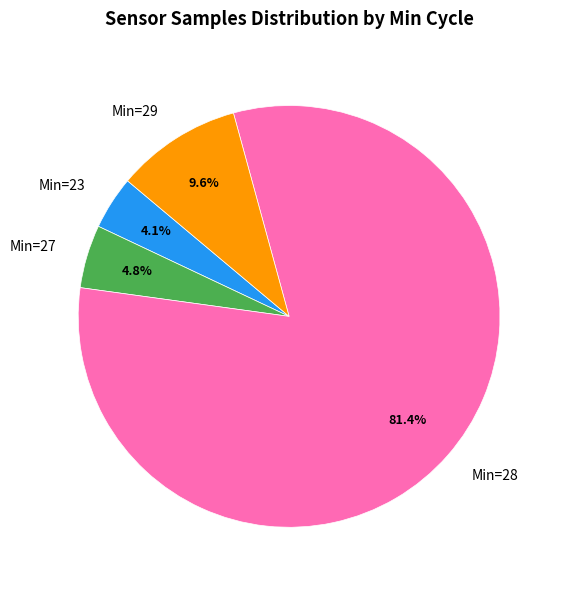

Count the number of slices in the pie.

4